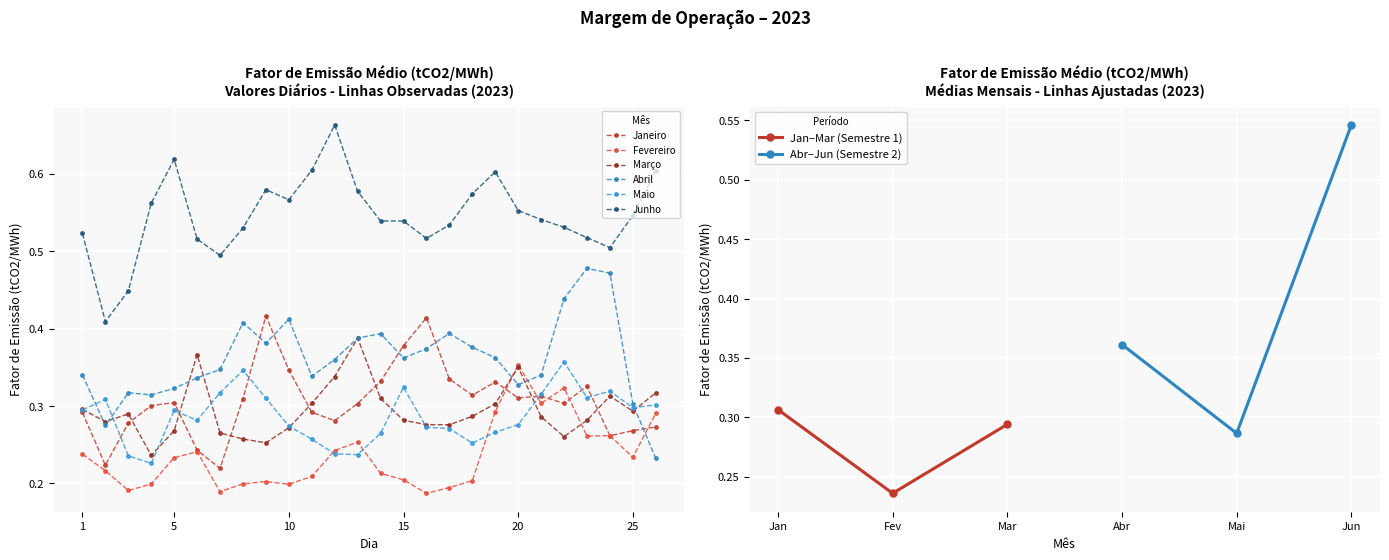

At how many categories does at least one series exceed 0?

26